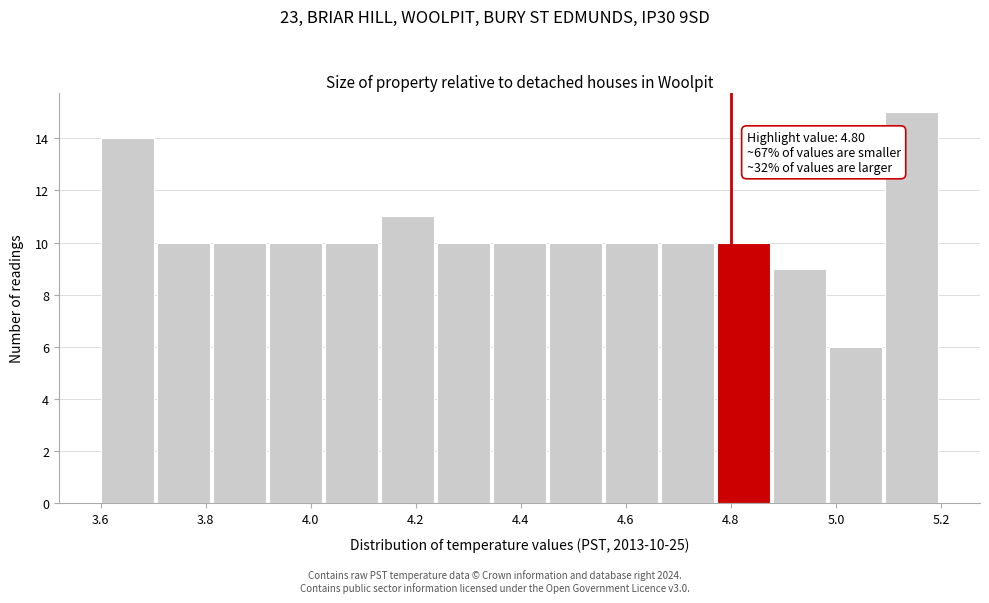

Over which range of the x-axis is the bar tallest?

5.10 to 5.20